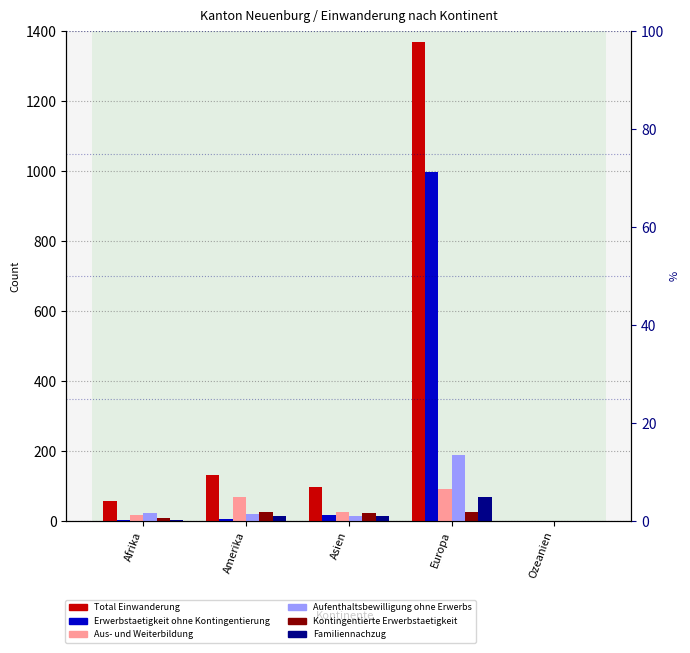

What is the difference between the Erwerbstaetigkeit ohne Kontingentierung values at Asien and Europa?

979